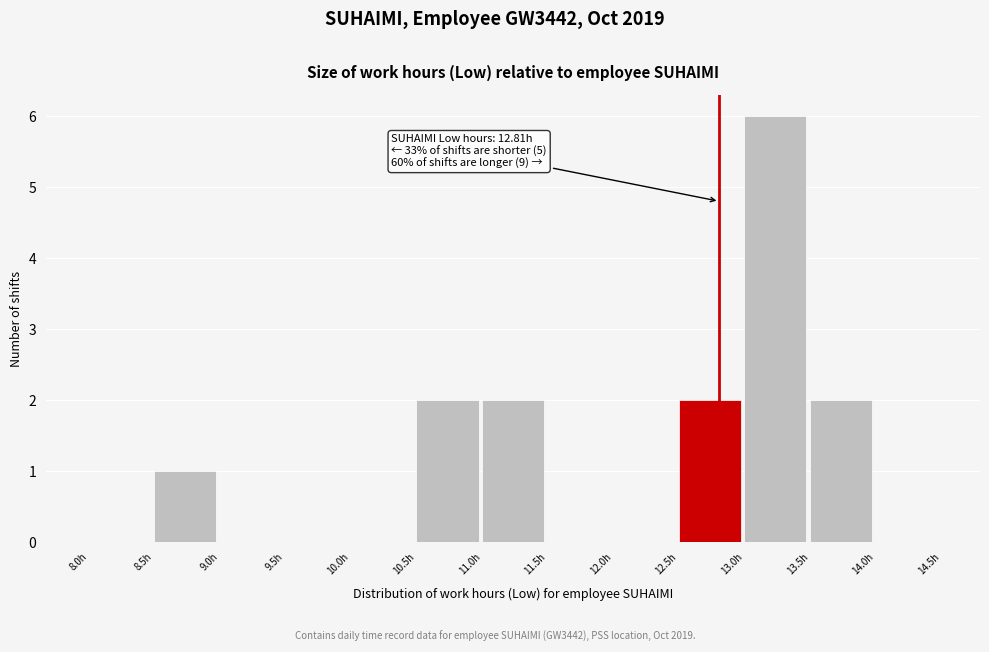

Which range on the x-axis has the tallest bar?

13.0 to 13.5